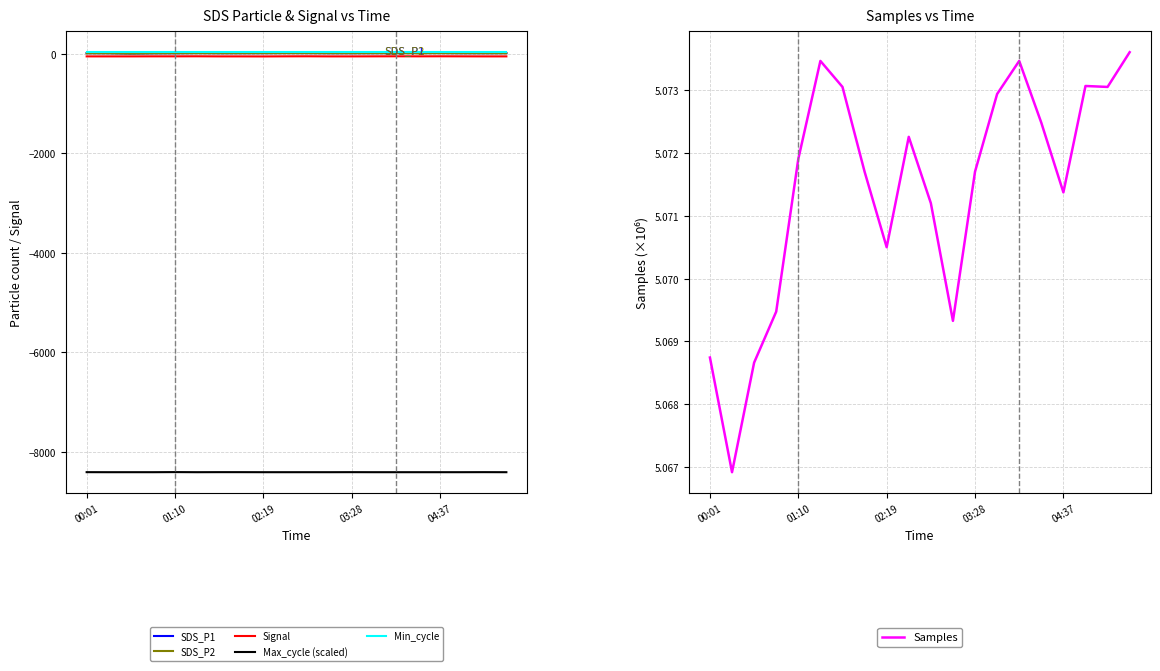

How many interior local peaks does the Samples series have?

4